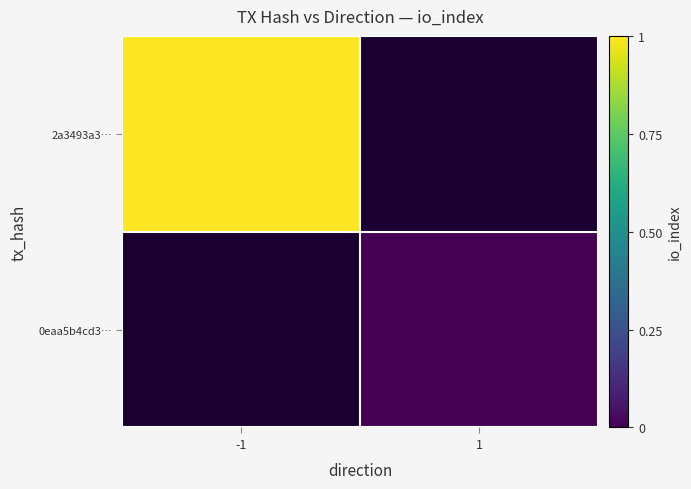

Count the number of categories in the chart.

2